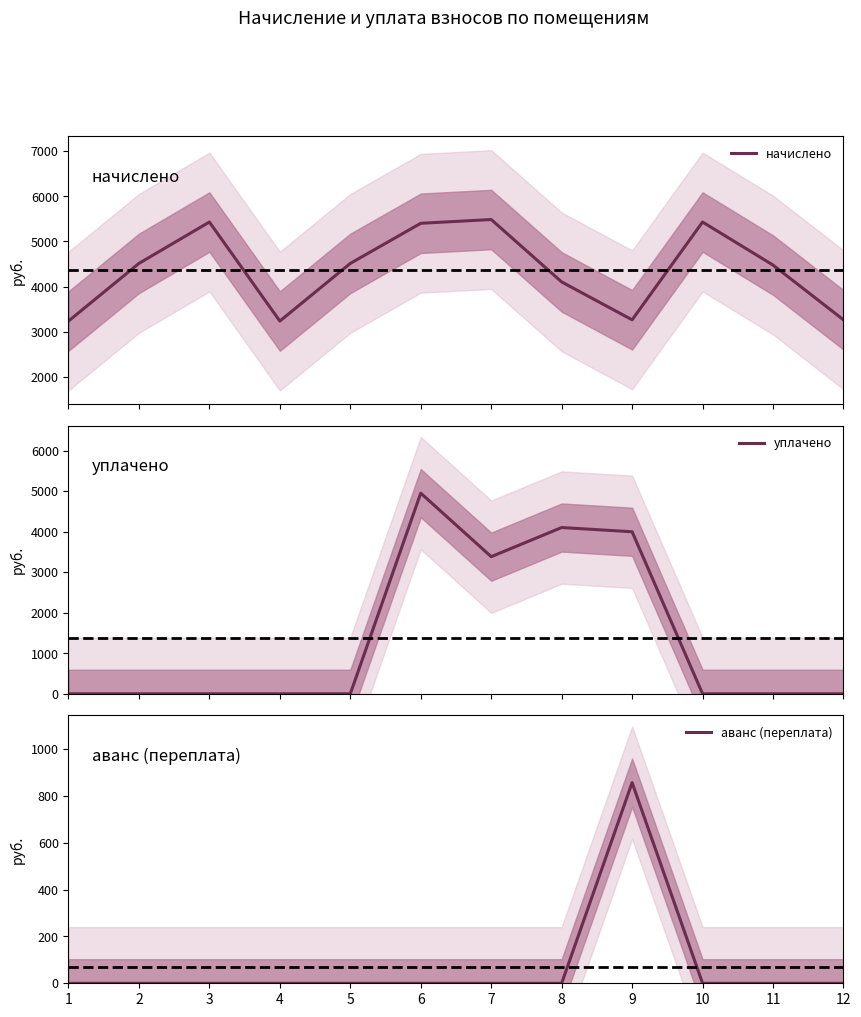

Count the number of categories in the chart.

12